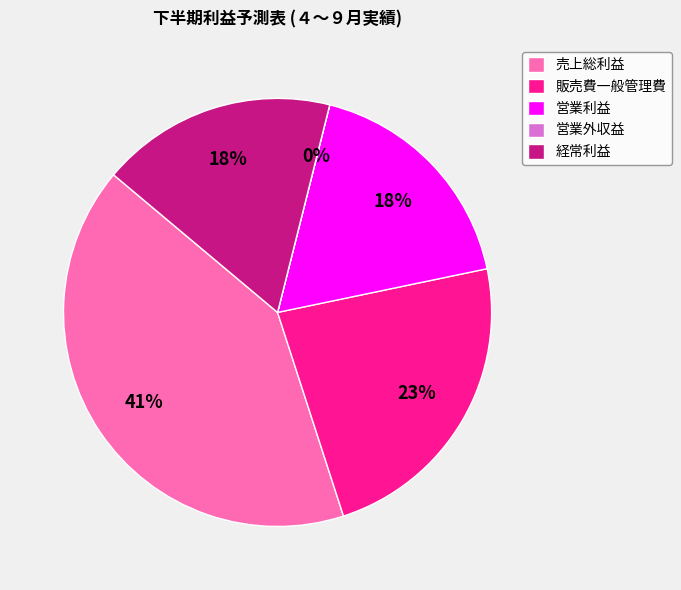

Do 営業利益 and 売上総利益 together represent more than half of the pie?

Yes